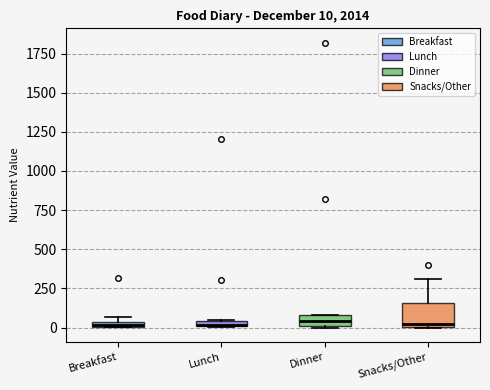

Comparing the boxes themselves (not the whiskers), which one is the tallest?

Snacks/Other